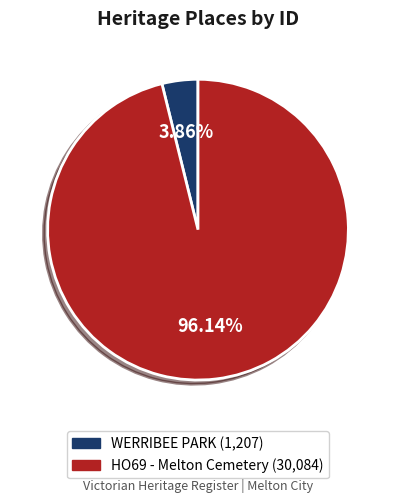

Is there a majority slice in this chart?

Yes